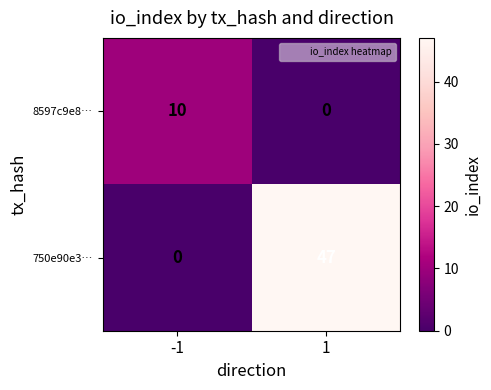

List the series in order of their overall mean, lowest first.

8597c9e8…, 750e90e3…